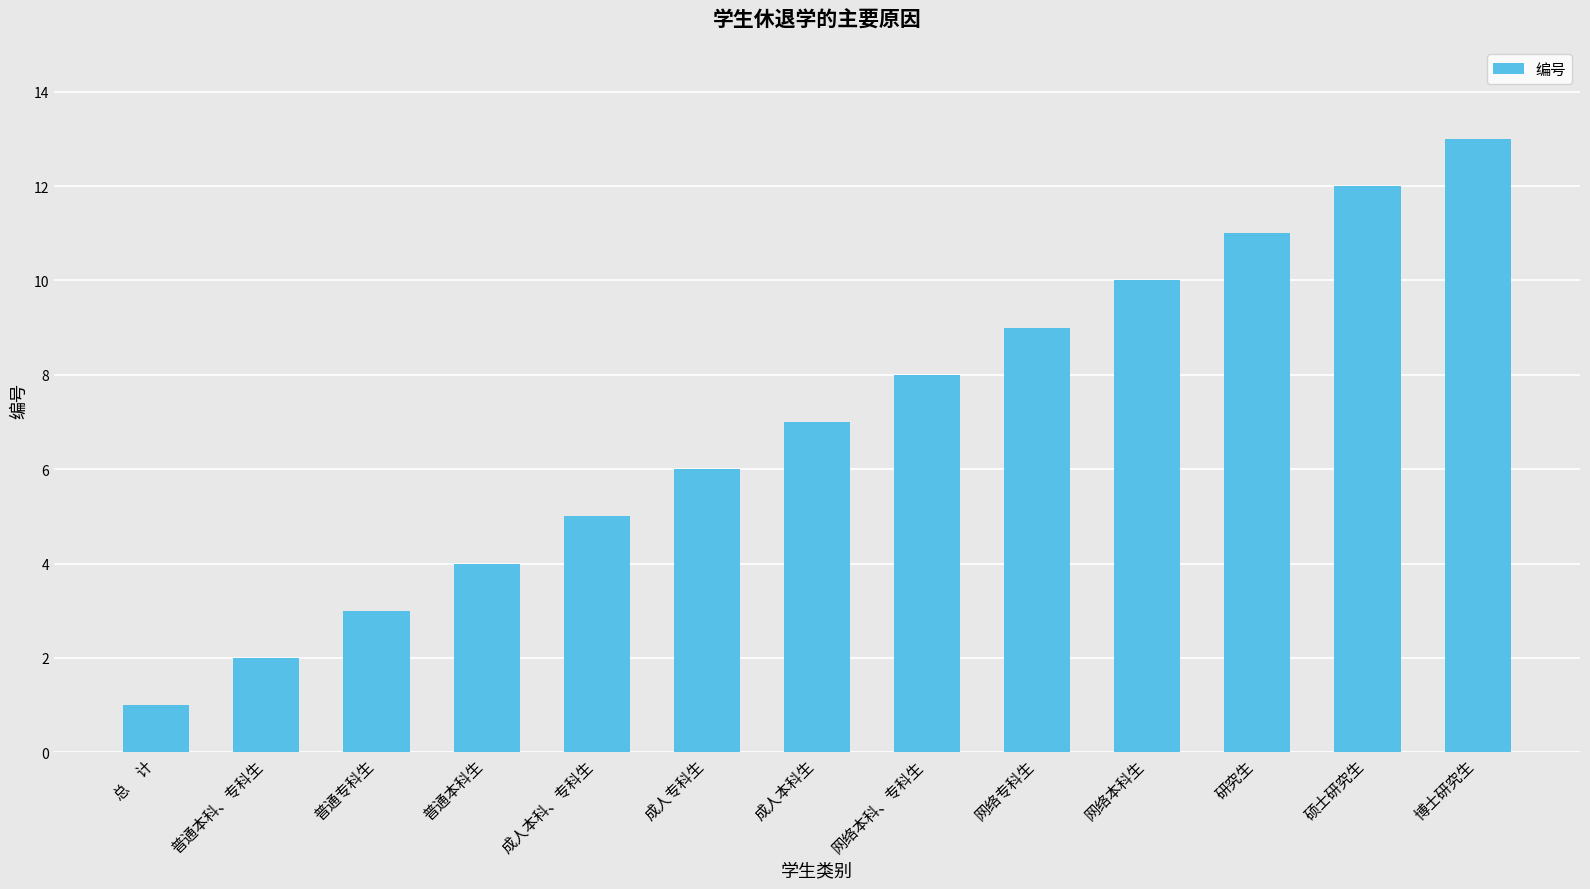

What is the change in value from 普通本科、专科生 to 网络本科生?

+8